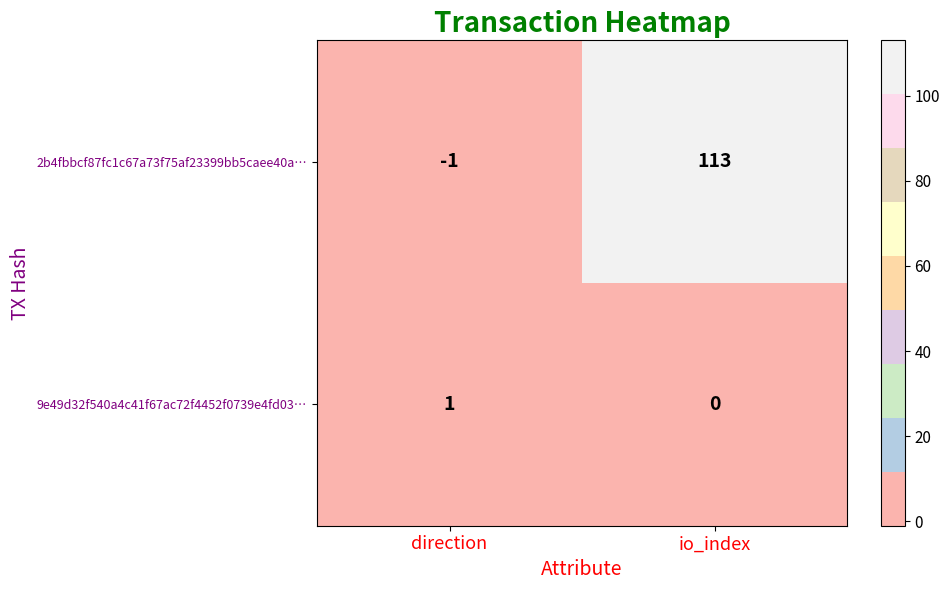

The 2b4fbbcf87fc1c67a73f75af23399bb5caee40a… series shows 113 at io_index. True or false?

True